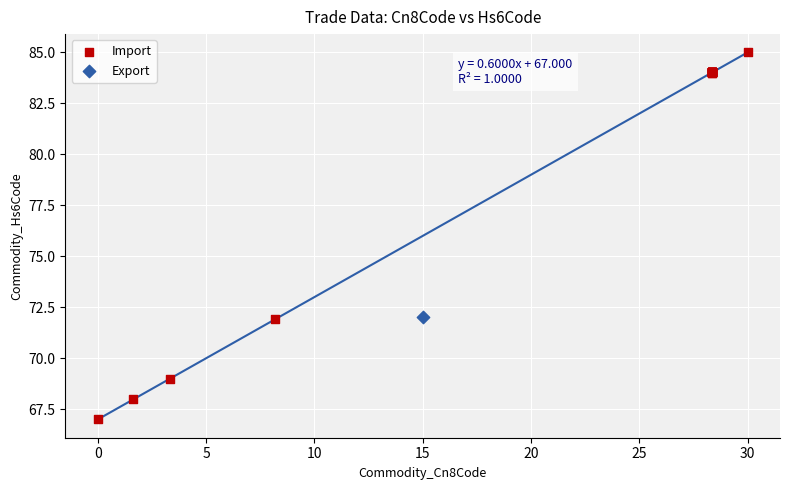

What are all the series names shown in the legend?

Import, Export